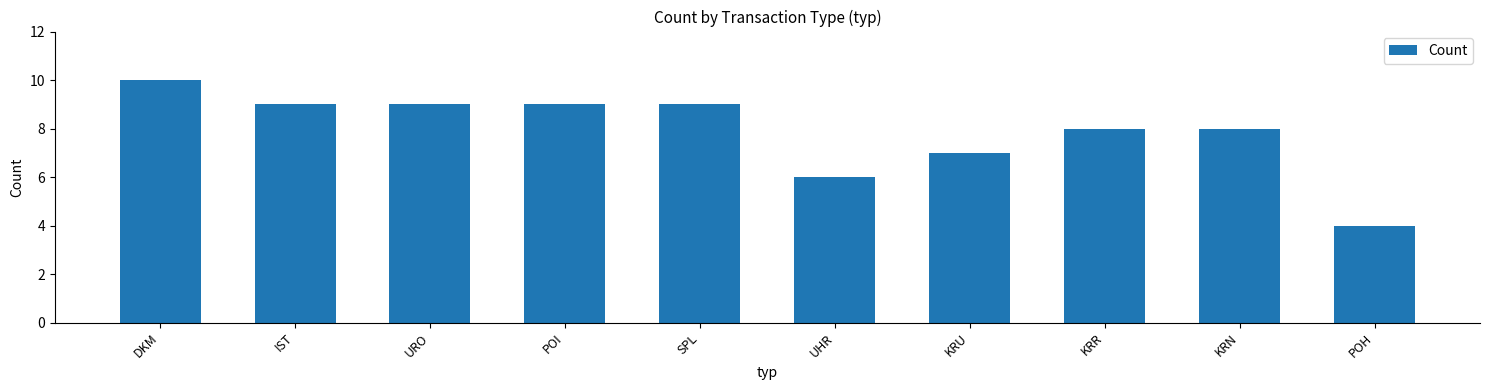

What is the label of the 10th bar from the right?

DKM